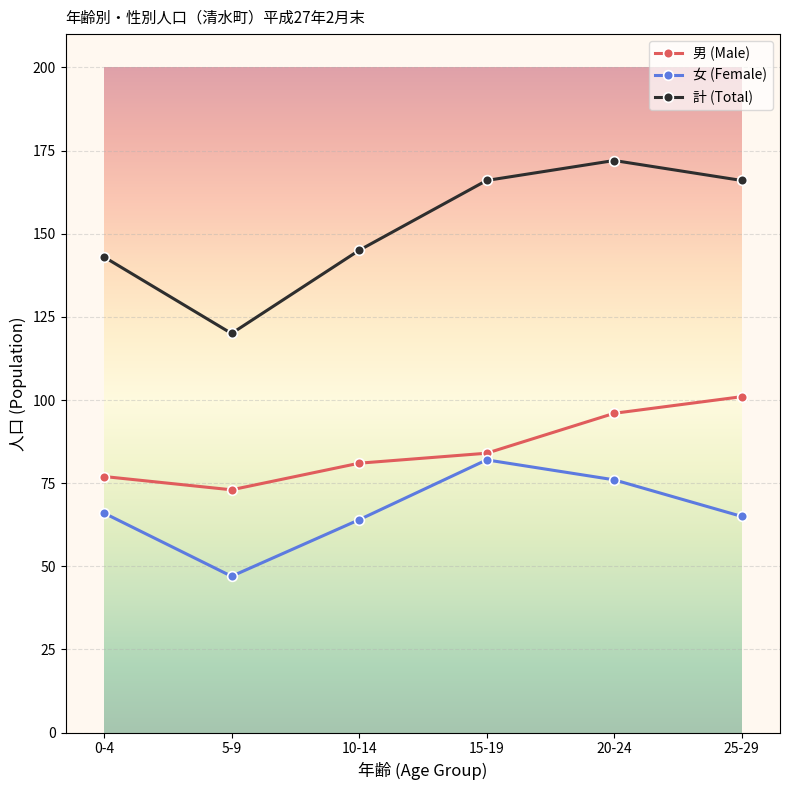

How many lines are shown in the chart?

3